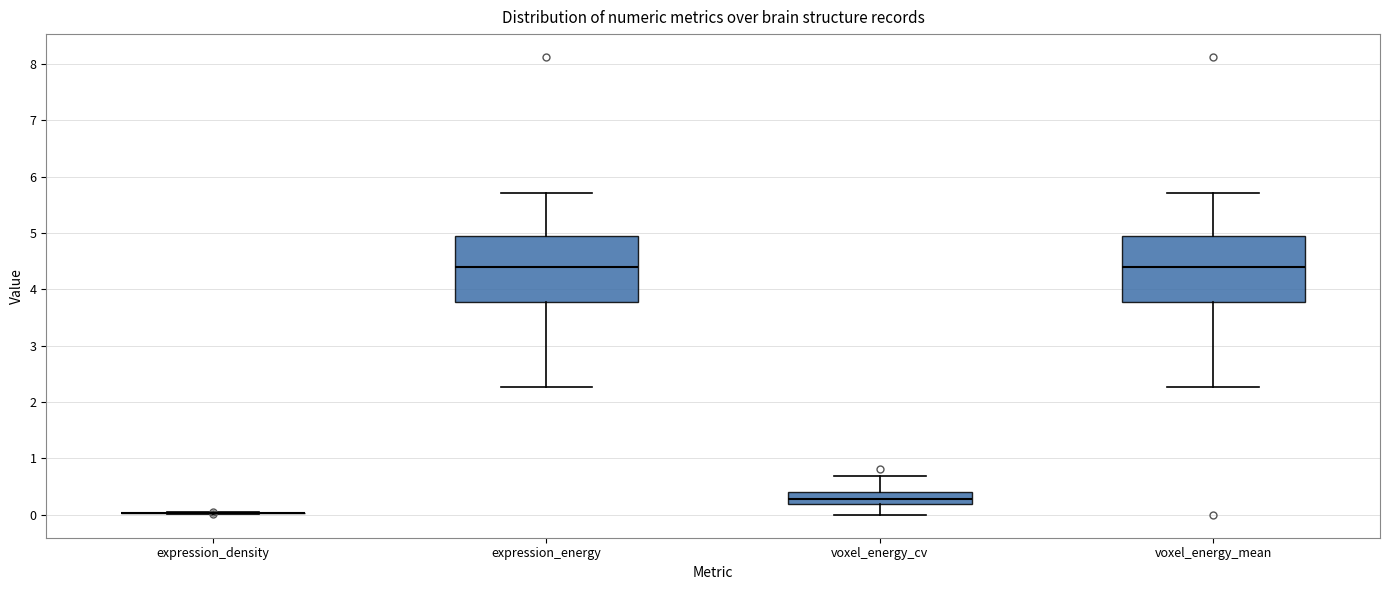

Reading left to right, transcribe this box plot: for each box, give where its median line is, the range the box spans, and where its two whiskers end, as read against the y-axis. The values are not printed on the chart, so give them approximately, as read against the axis.

expression_density: box collapsed to a line at 0.0, whiskers 0.0 to 0.0
expression_energy: median 4.4, box 3.8 to 4.9, whiskers 2.3 to 5.7
voxel_energy_cv: median 0.3, box 0.2 to 0.4, whiskers 0.0 to 0.7
voxel_energy_mean: median 4.4, box 3.8 to 4.9, whiskers 2.3 to 5.7